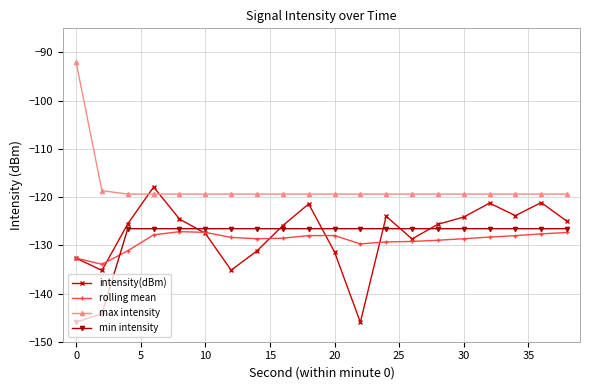

True or false: max intensity and rolling mean intersect in this chart.

False